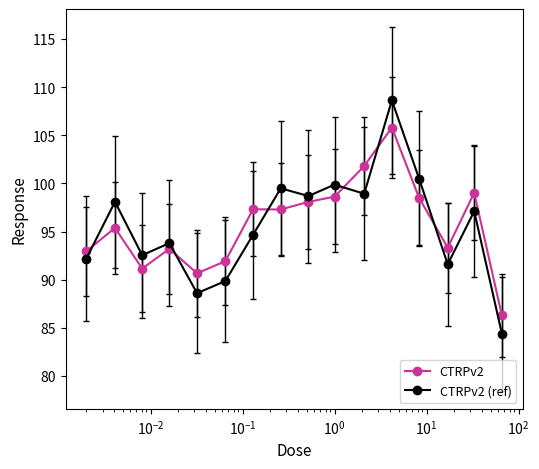

What is the value of the CTRPv2 (ref) point at the 5th from the left?

88.6